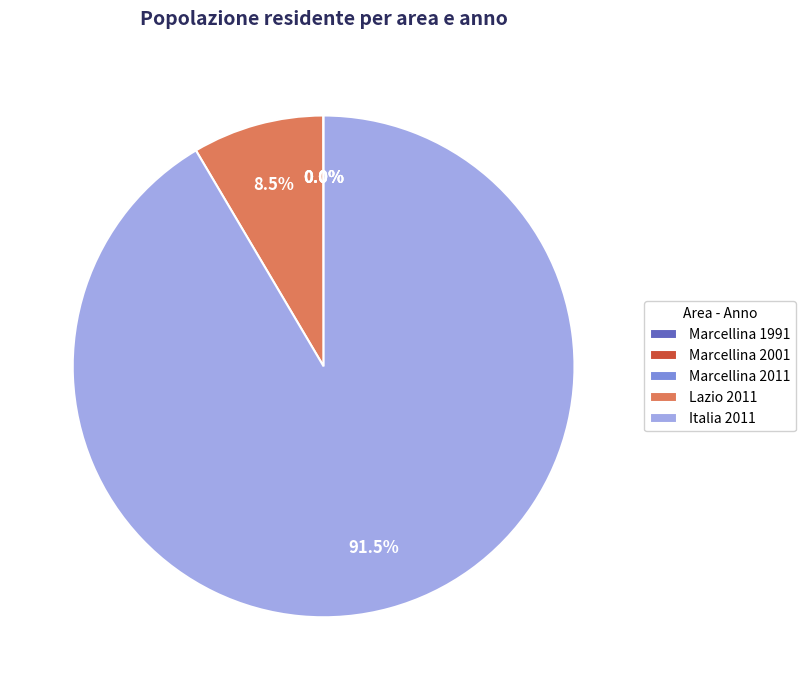

Is there any slice that represents more than half of the pie?

Yes